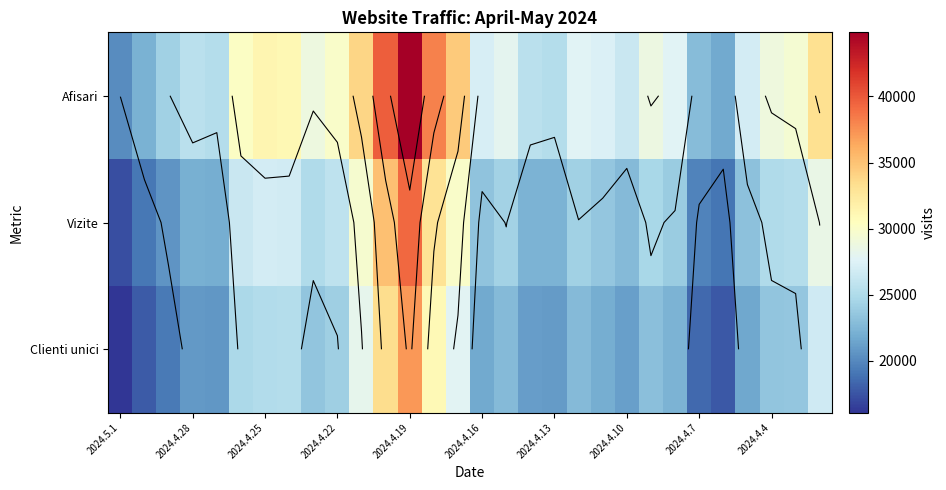

What is the difference between the highest and lowest values at 22?

5631